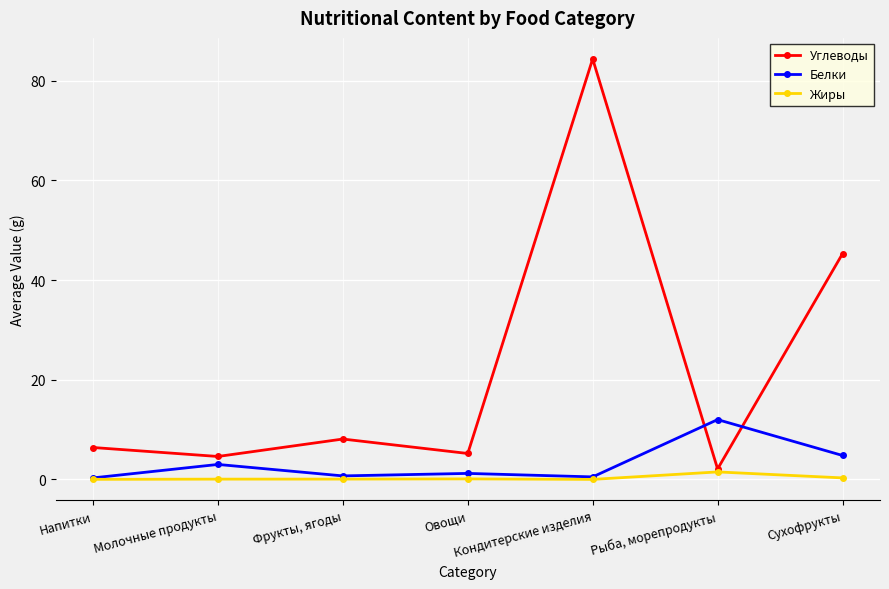

What is the difference between the highest and lowest values at Рыба, морепродукты?

10.5